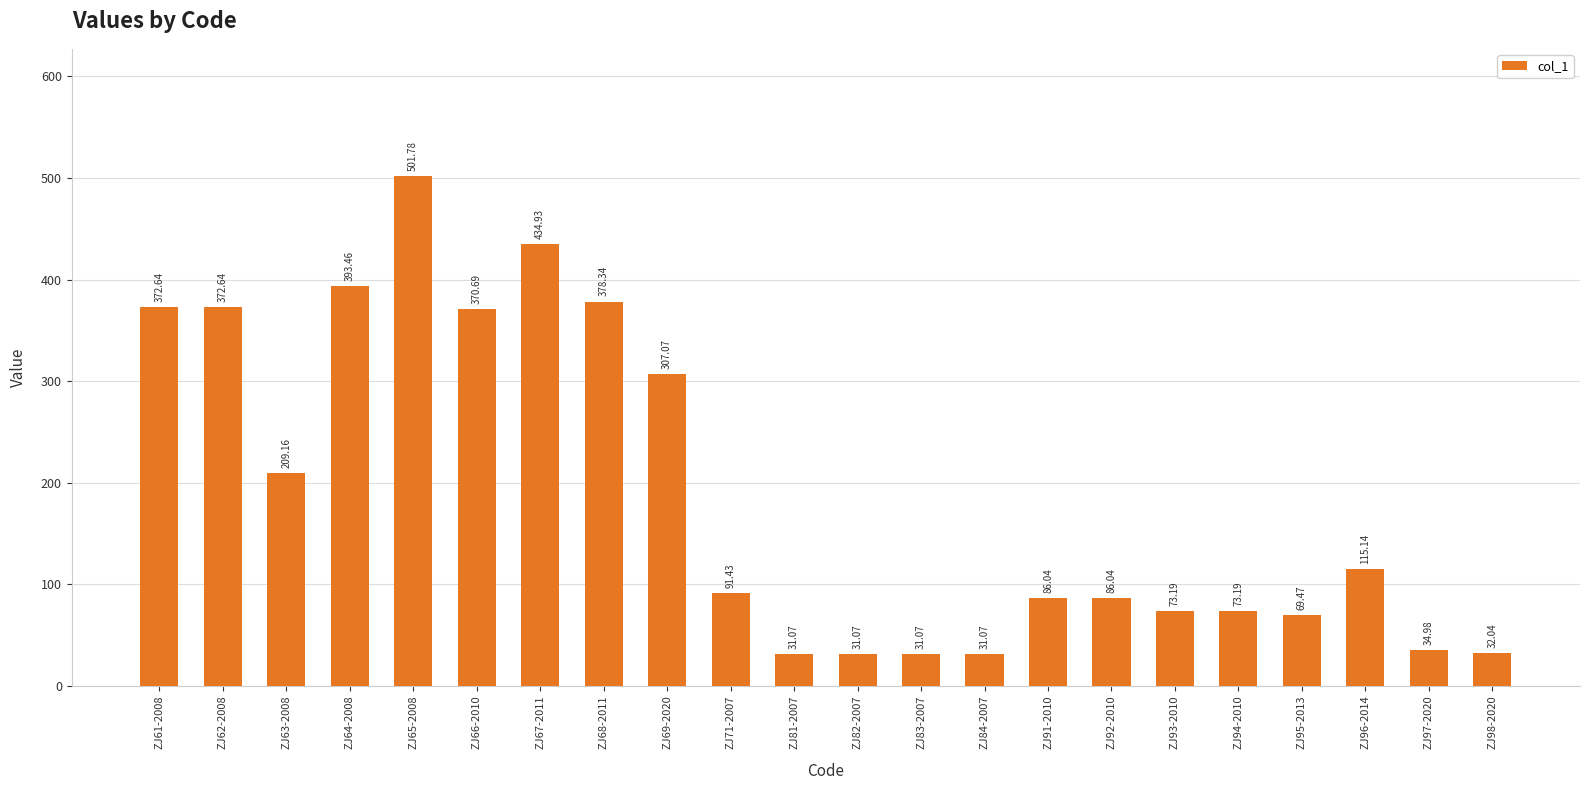

Does the chart contain stacked bars?

No